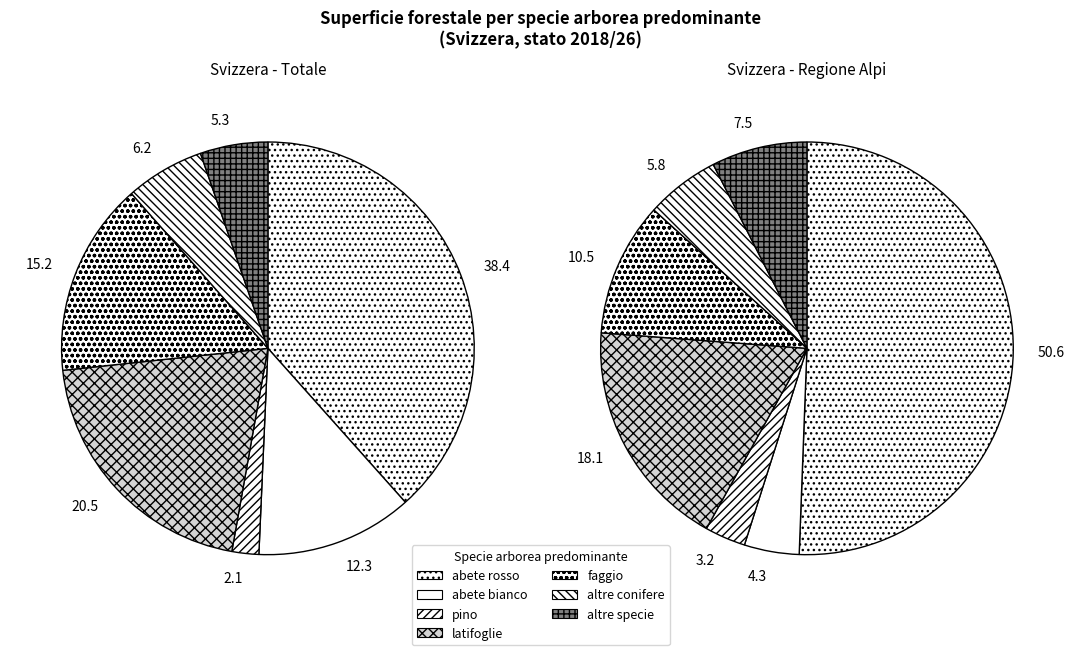

The abete rosso slice represents 25% of the pie. True or false?

False